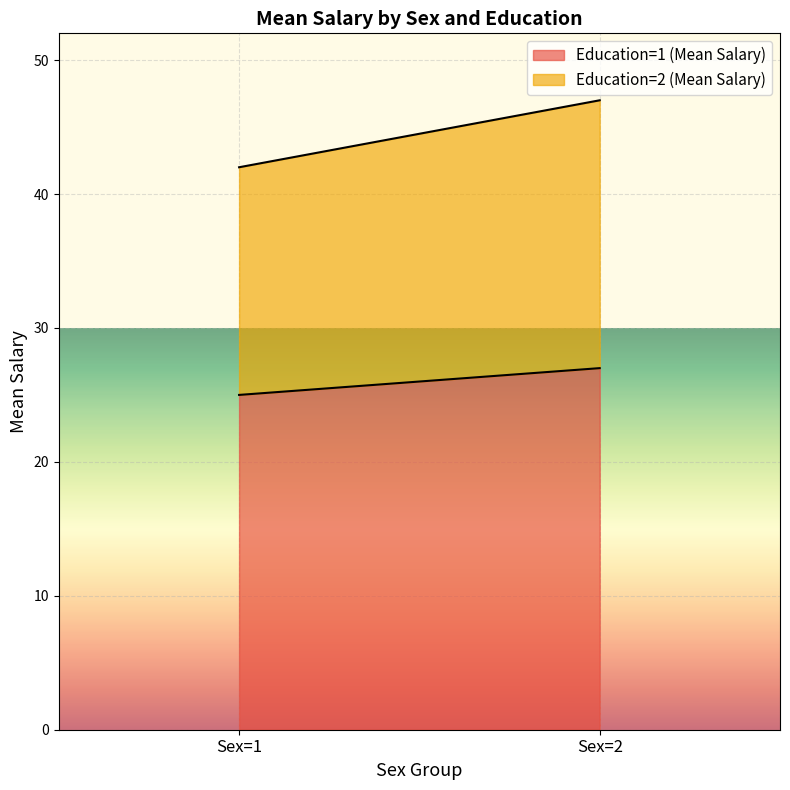

What is the sum of the Education=1 (Mean Salary) values at Sex=1 and Sex=2?

52